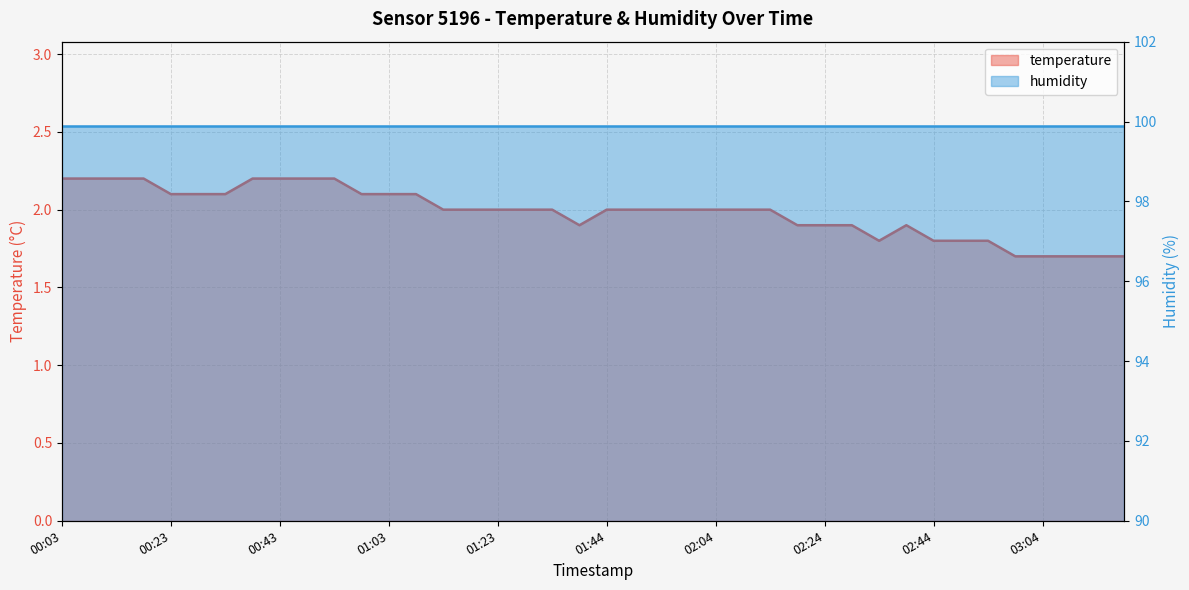

What is the change in value from 00:38 to 01:18?

-0.2